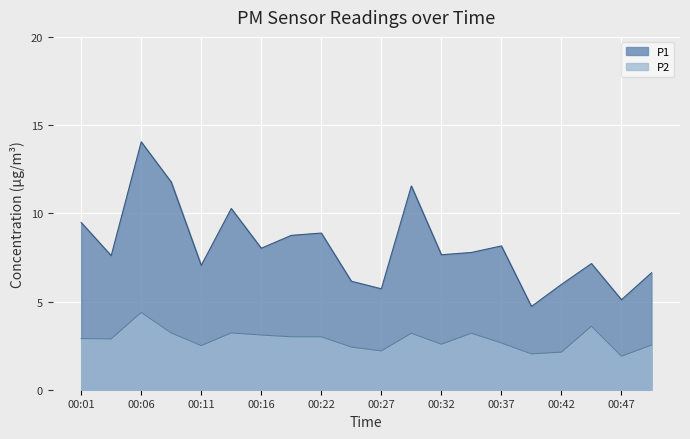

The value of P2 at 00:16 is 3.1. True or false?

True